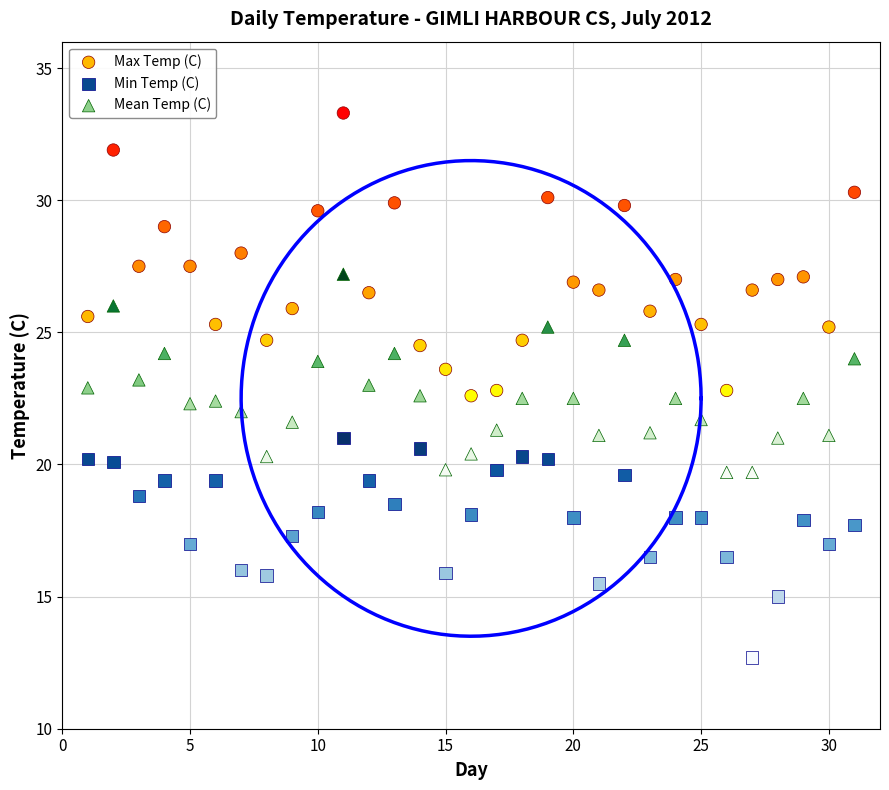

Which series contains the highest Y value?

Max Temp (C)